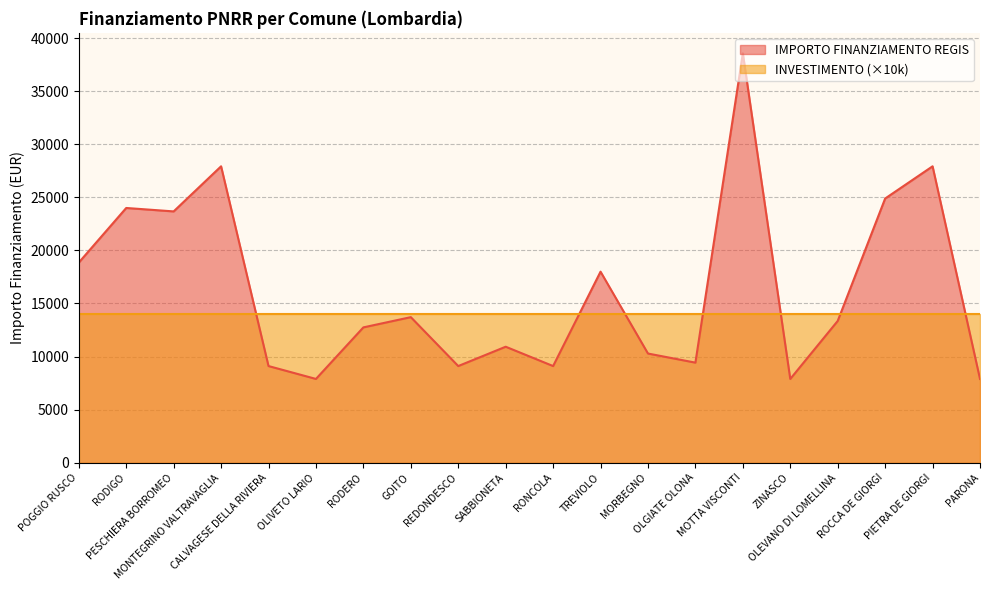

Is it true that the value at CALVAGESE DELLA RIVIERA is 9105?

True